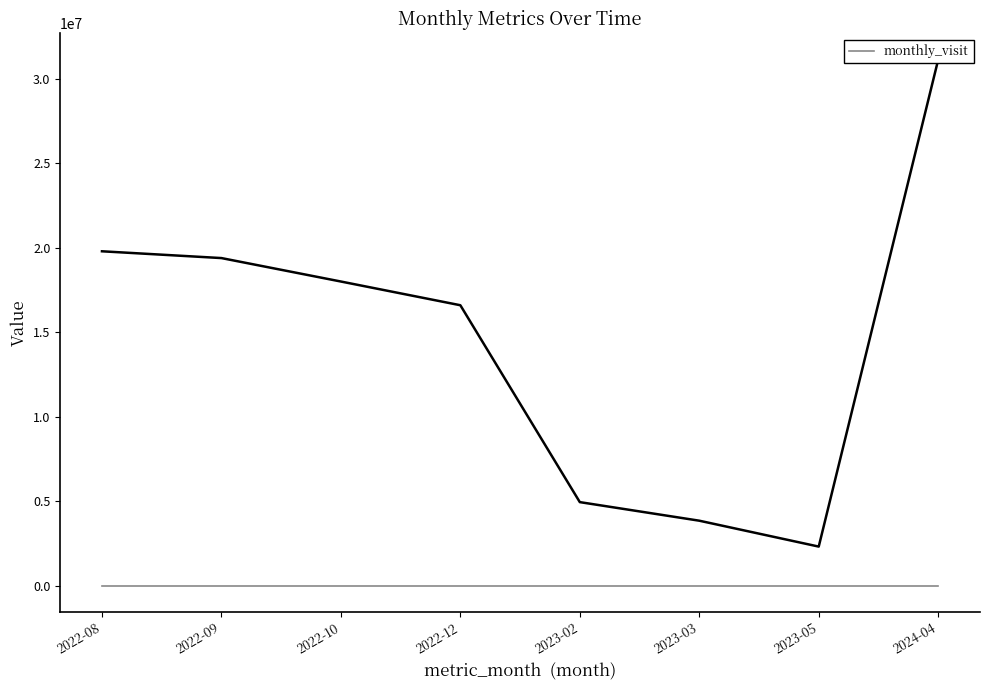

Reading right to left, list all the values displayed in this chart.

31112364	2308026	3840199	4939292	16587486	17990912	19378041	19779318